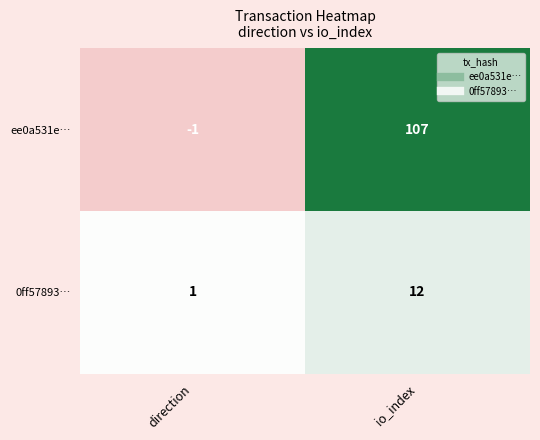

At how many categories does at least one series exceed 59?

1